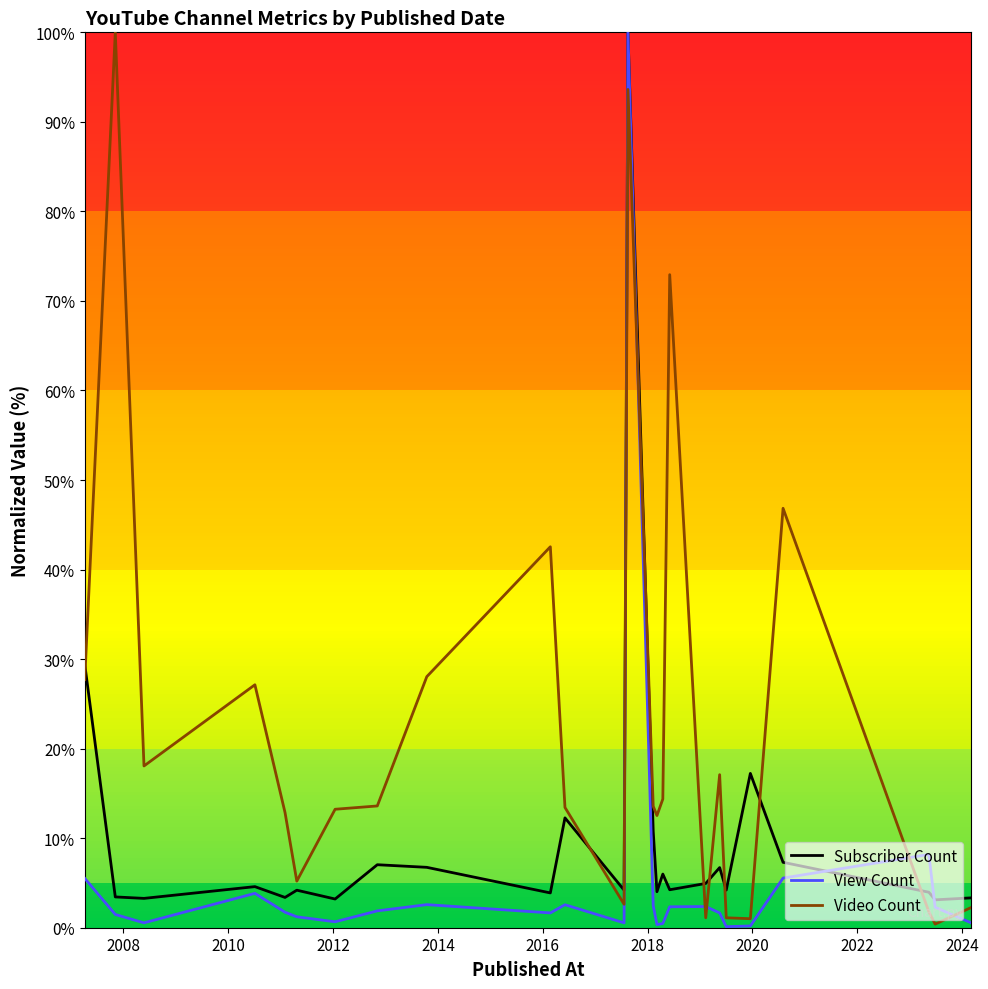

What are all the series names shown in the legend?

Subscriber Count, View Count, Video Count